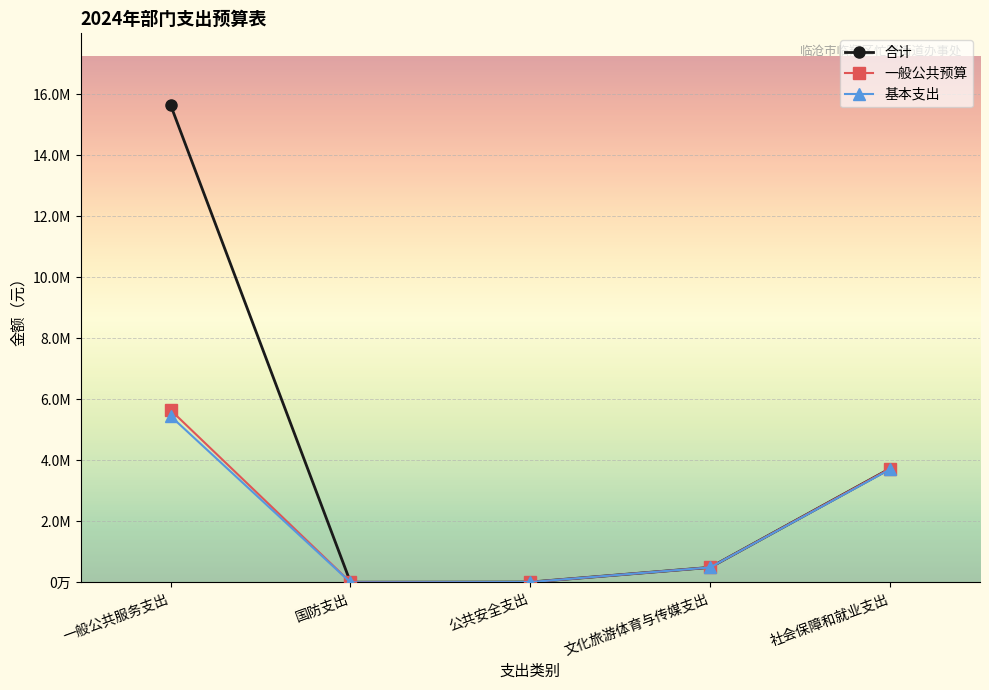

Does the chart have visible grid lines?

Yes